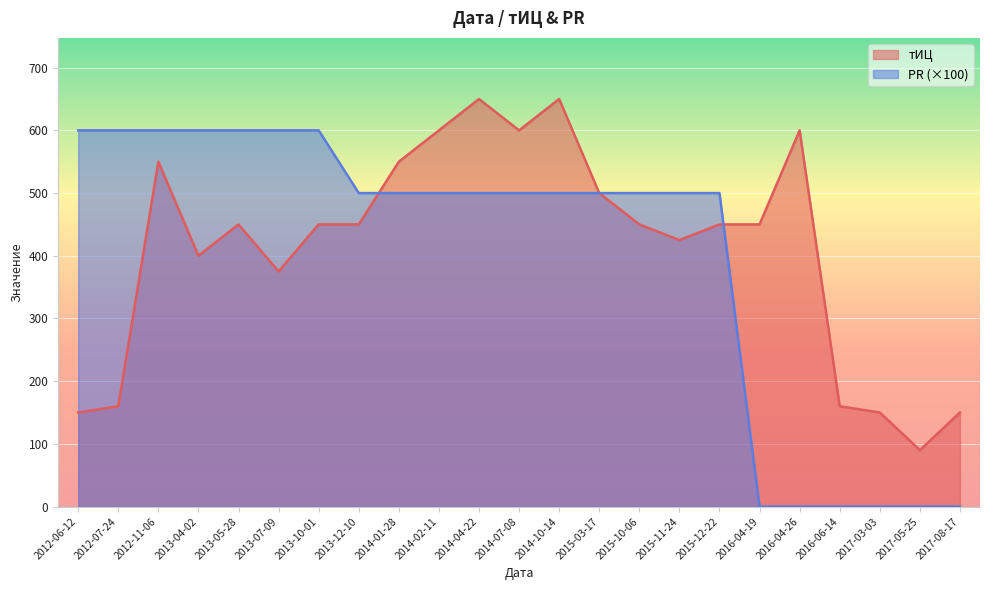

Which series has the largest range (max minus min)?

PR (×100)